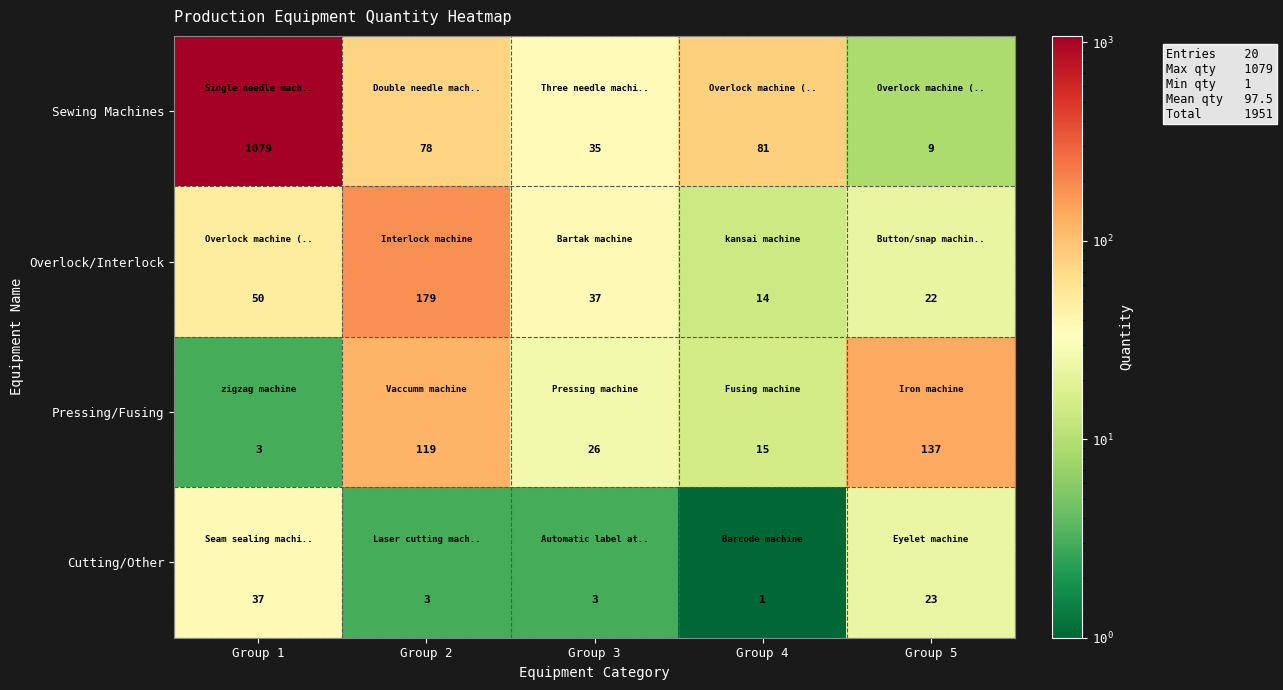

Between Group 2 and Group 5, which series saw the biggest shift?

Overlock/Interlock